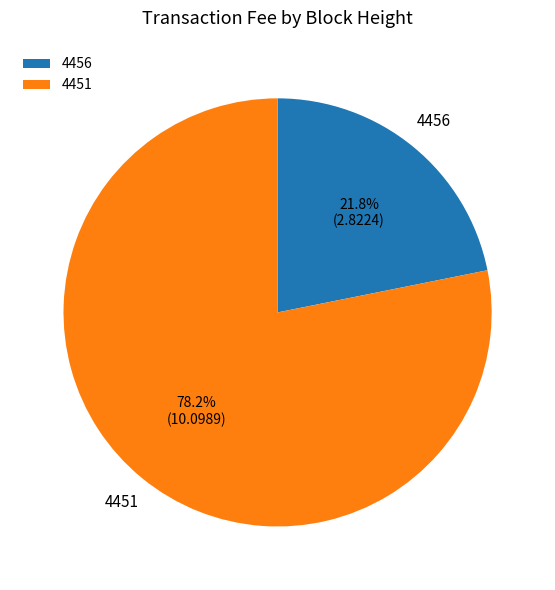

Which category has the smallest portion of the pie?

4456